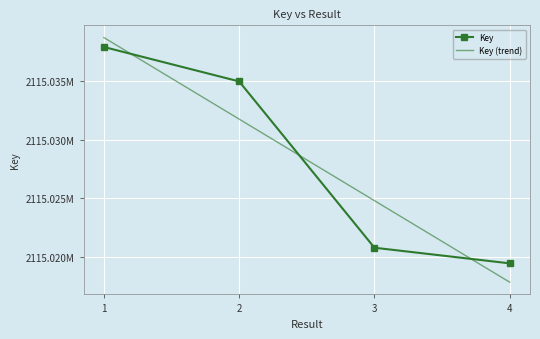

Which series changed the most between 1 and 3?

Key